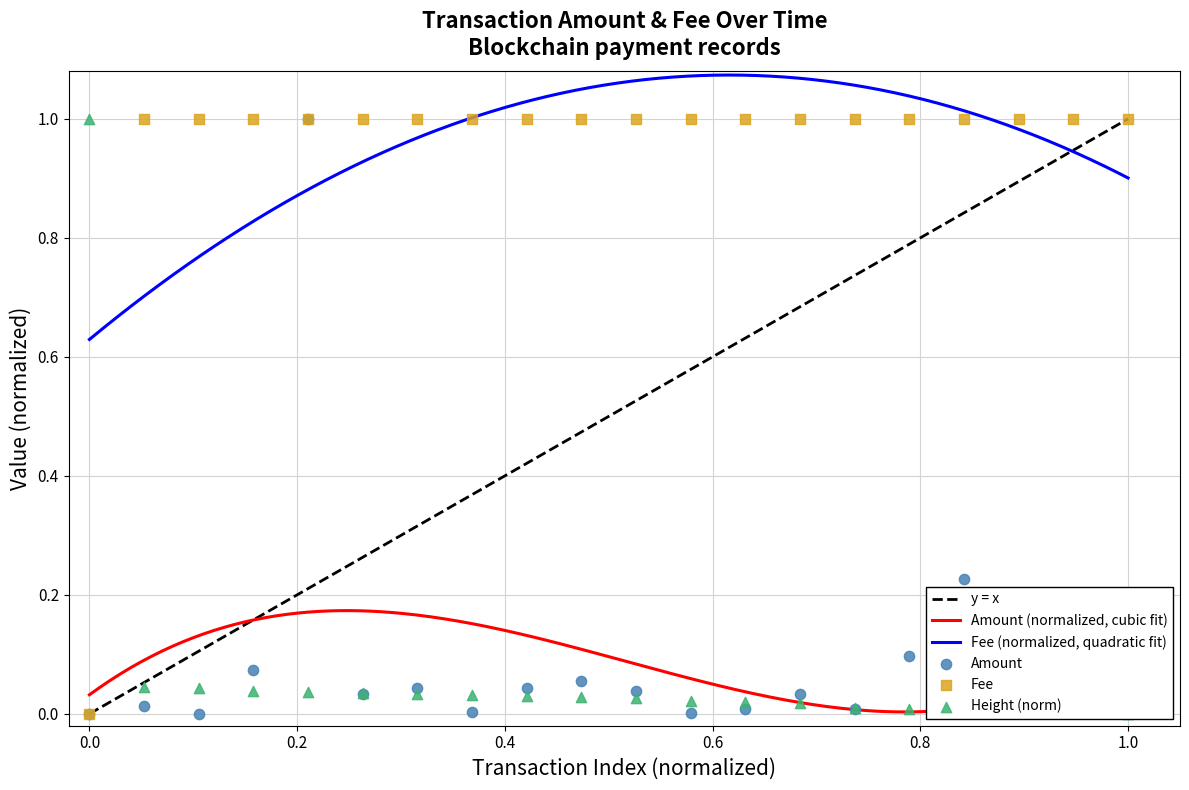

True or false: Fee (normalized, quadratic fit) and Amount (normalized, cubic fit) cross at least once.

False